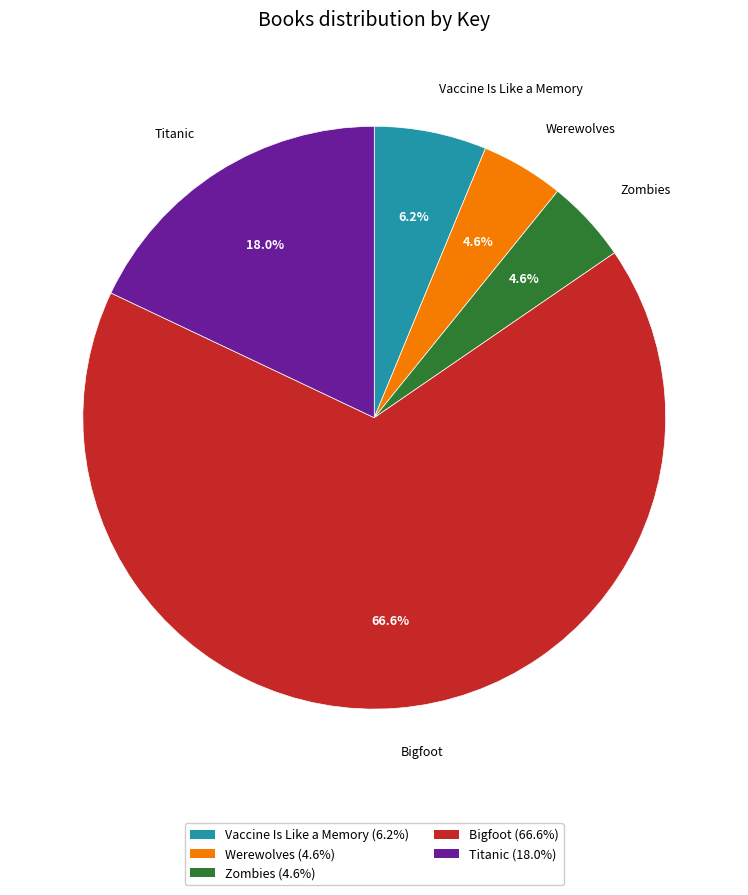

To the nearest percent, what portion does Titanic represent?

18%